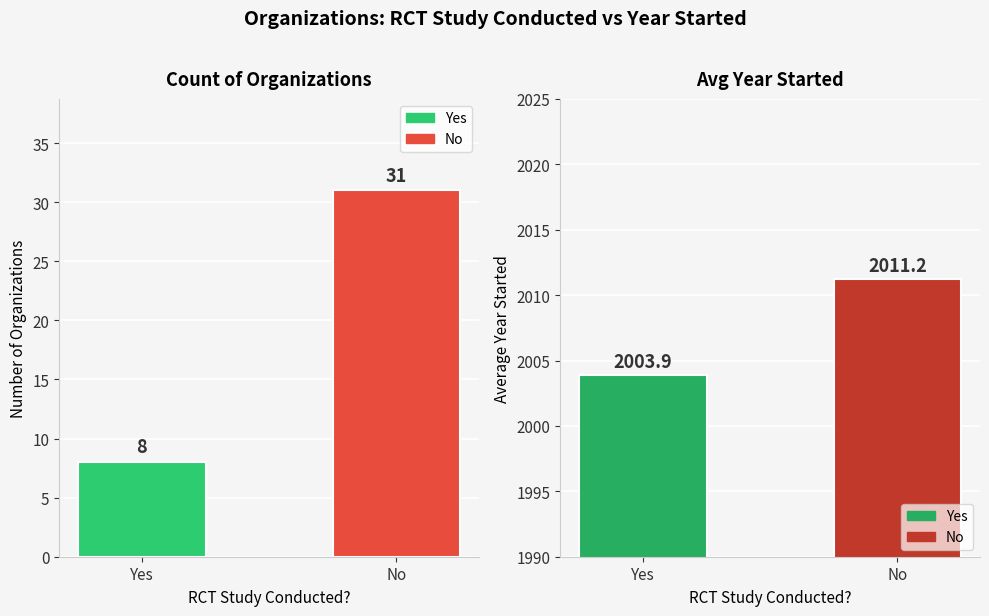

How many distinct data groups are displayed?

2